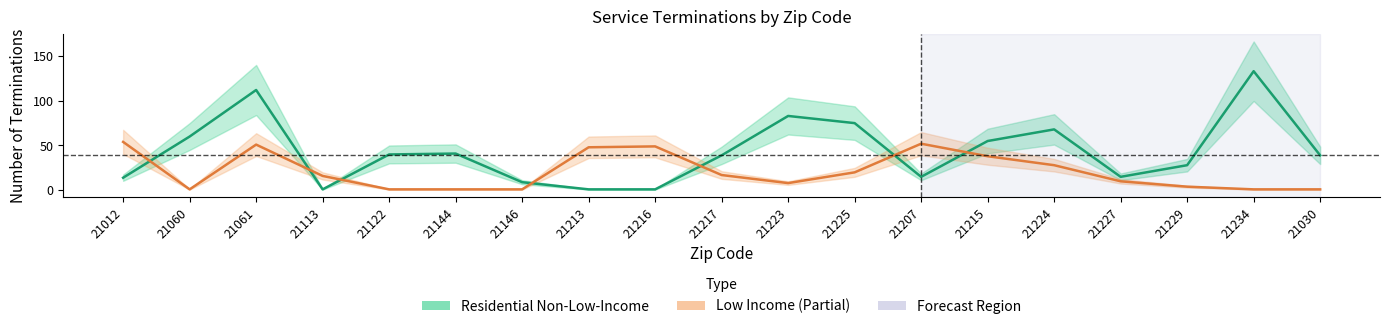

At which label does Low Income first exceed 16?

21012